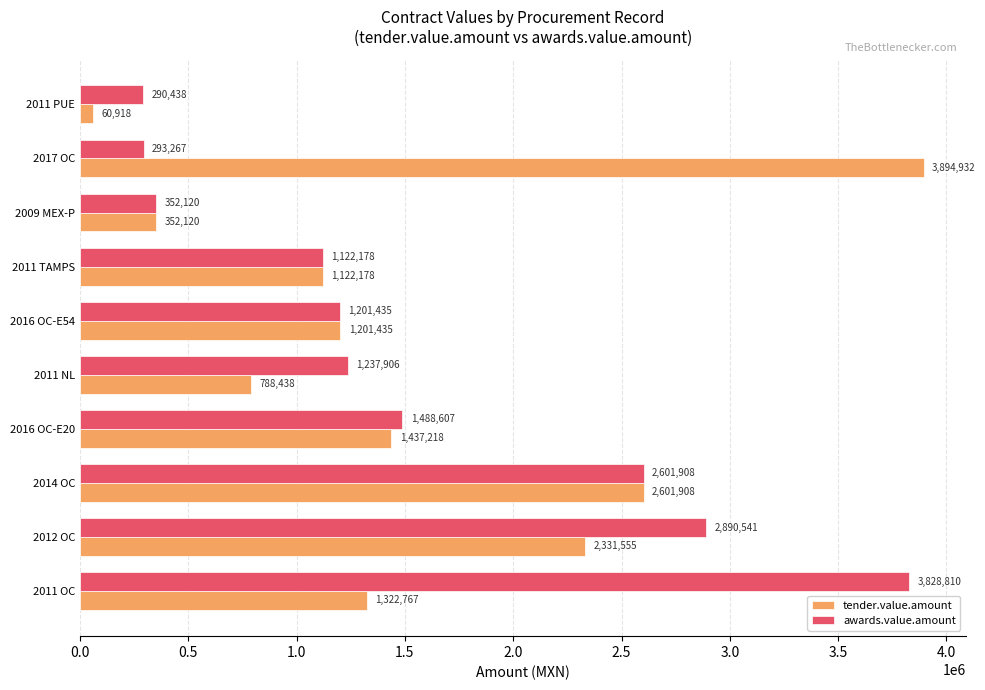

Which series has the largest range (max minus min)?

tender.value.amount